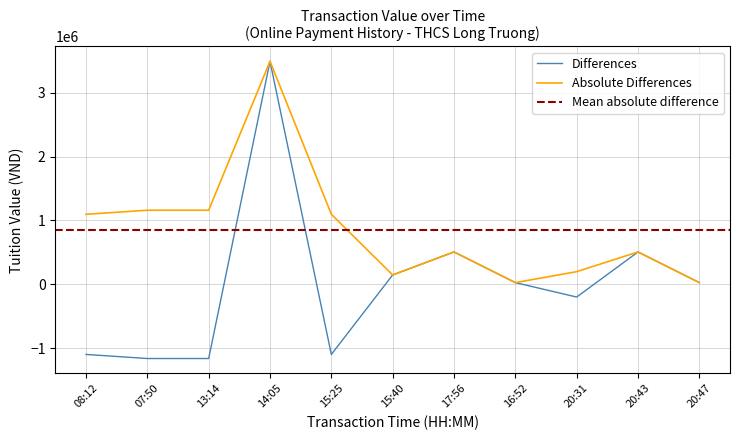

How many interior local valleys (lower than both neighbors) does the data have?

2